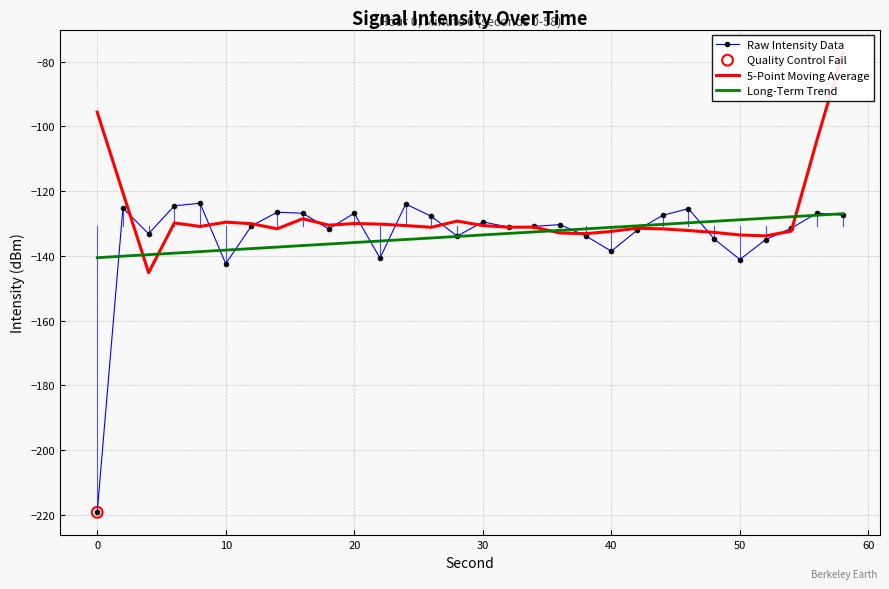

Which series contains the lowest Y value?

Raw Intensity Data